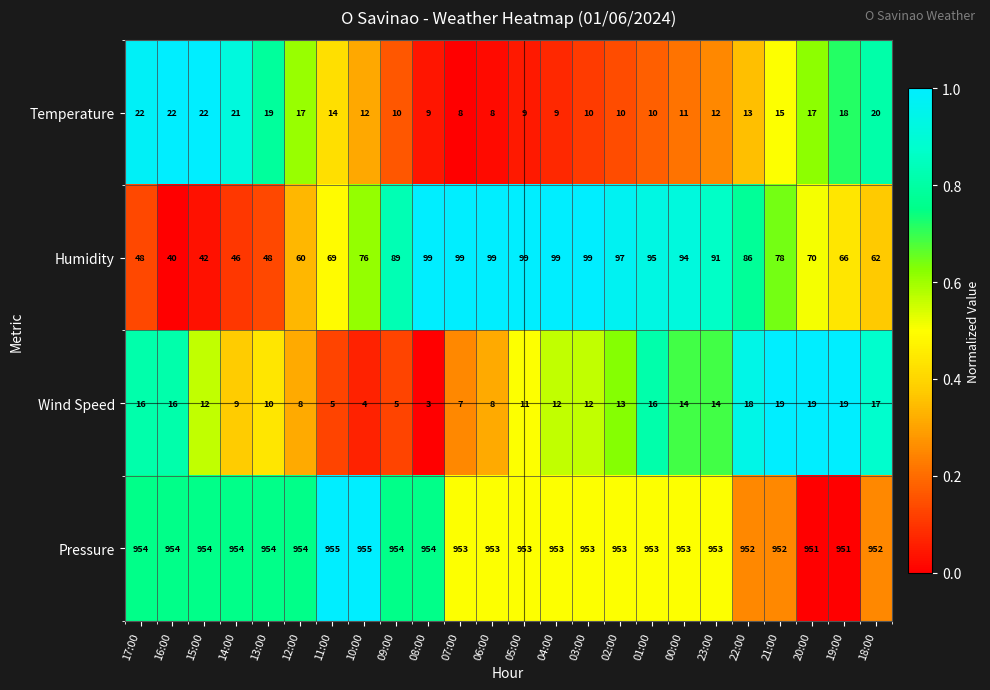

Which series has the largest total across all categories?

Pressure